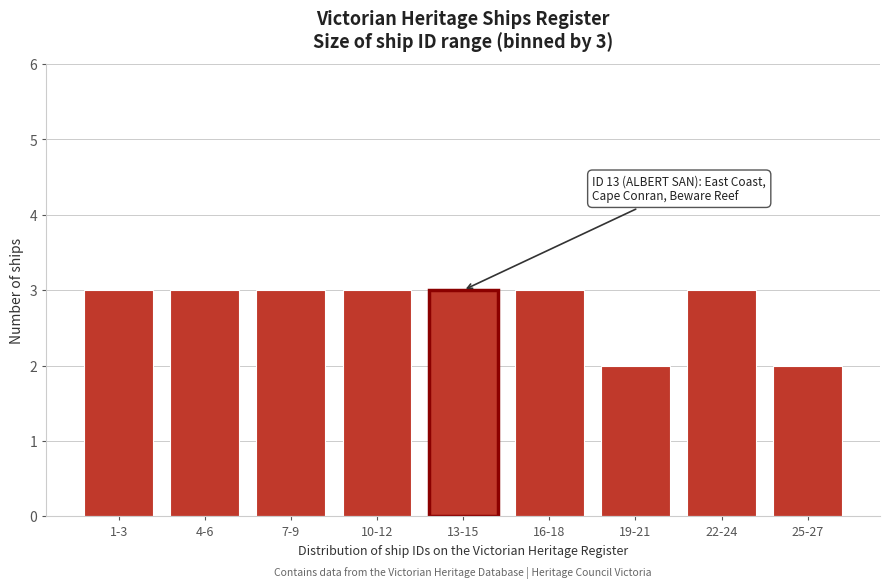

Reading left to right, list all the values displayed in this chart.

1-3=3	4-6=3	7-9=3	10-12=3	13-15=3	16-18=3	19-21=2	22-24=3	25-27=2